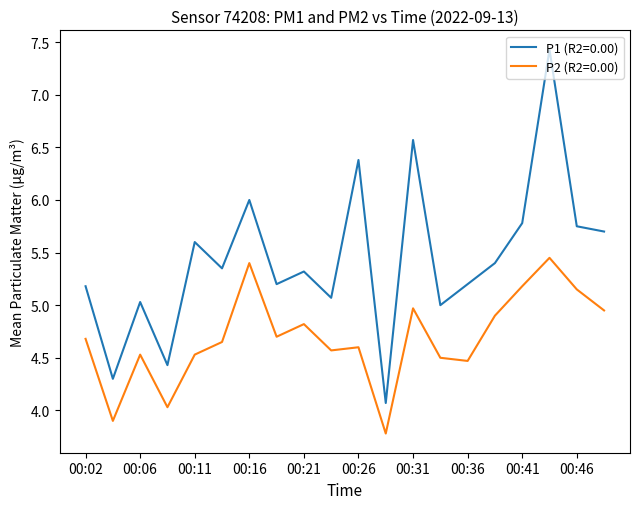

What is the difference between the maximum and minimum values in the P2 (R2=0.00) series?

1.7